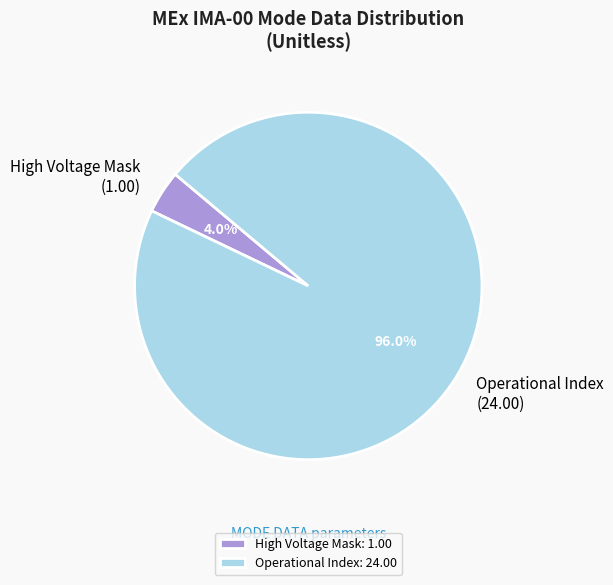

Is Operational Index (24.00) the majority of the pie?

Yes